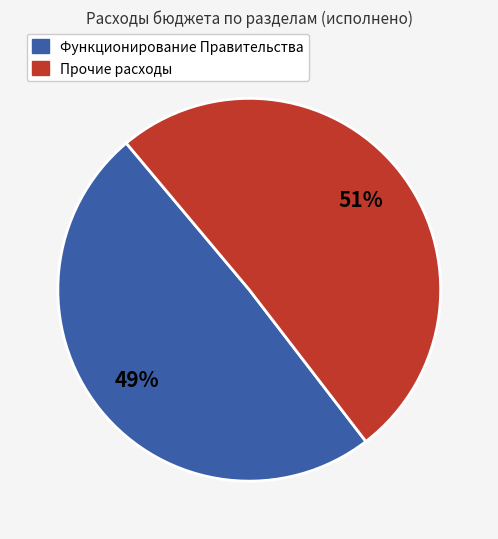

Is there a majority slice in this chart?

Yes